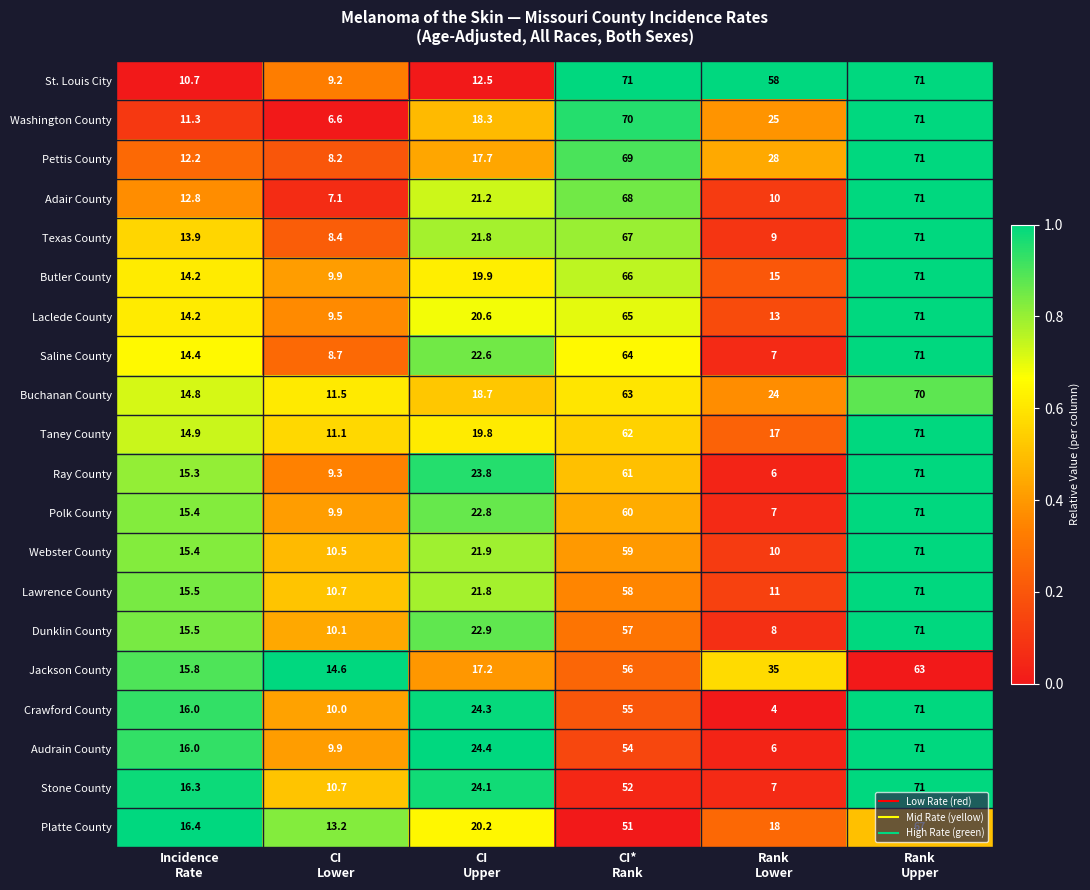

What is the smallest value displayed?

4.0